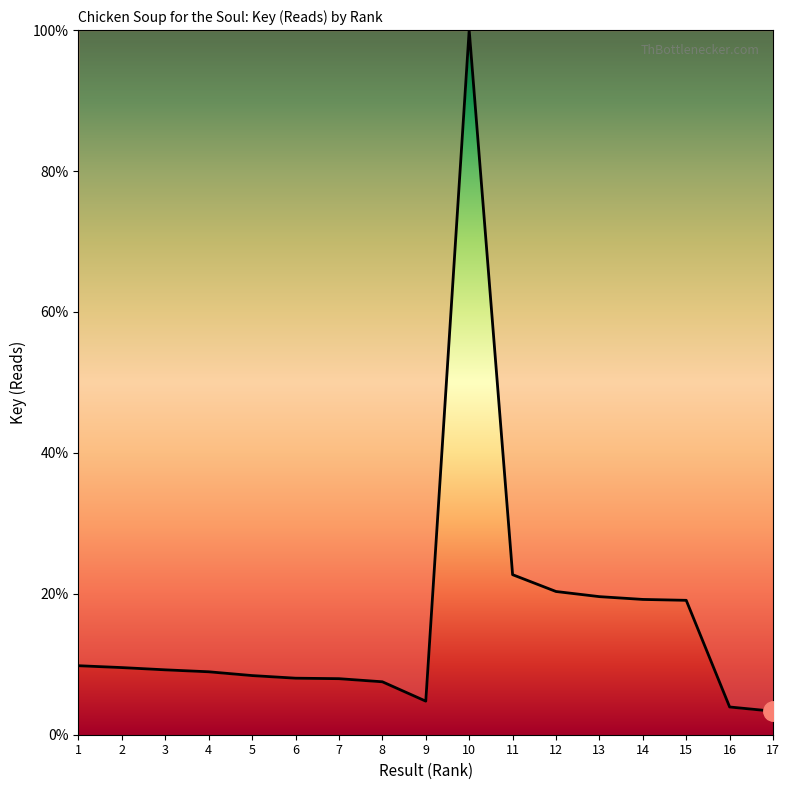

At which label is the value closest to 51?

11